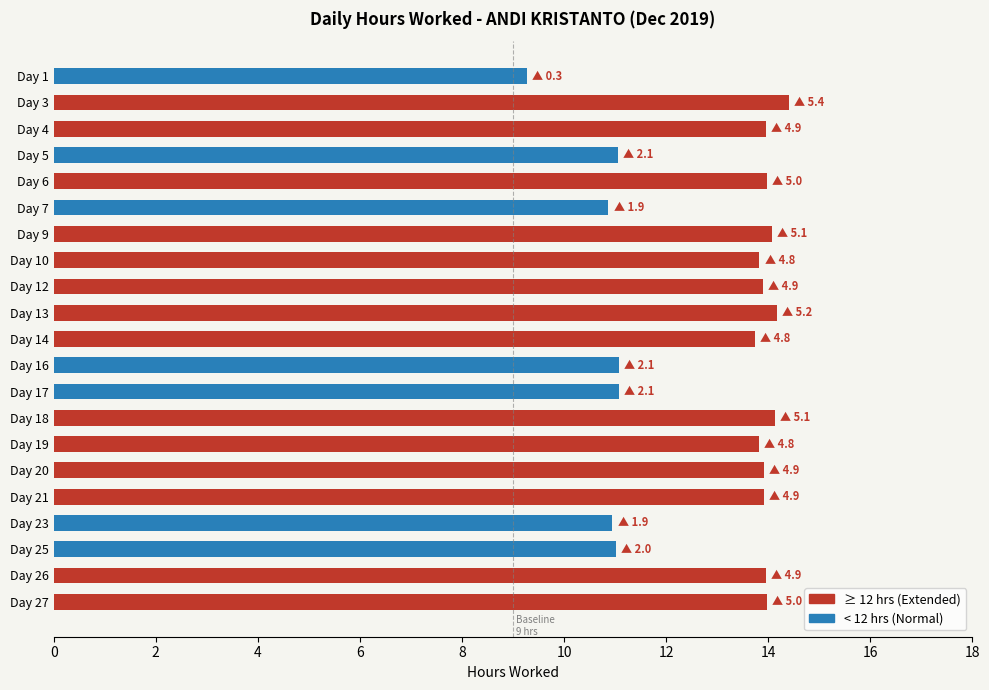

How many distinct data groups are displayed?

1